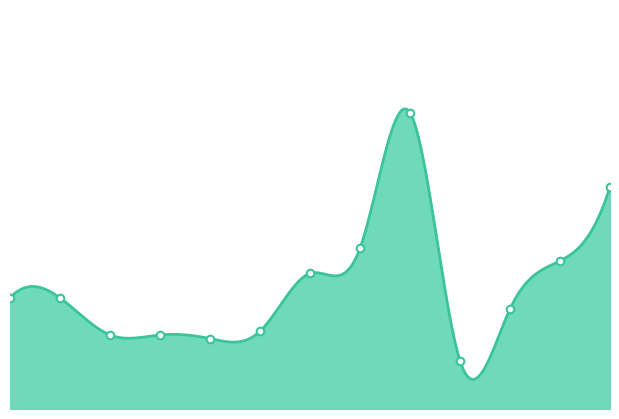

What is the change in value from 0 to 6?

+3300